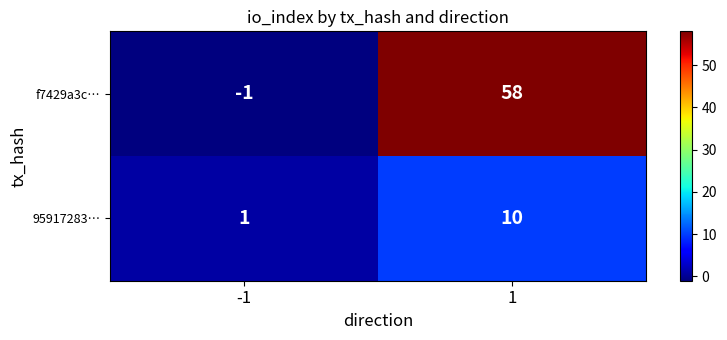

How many data points in f7429a3c… are less than 58?

1